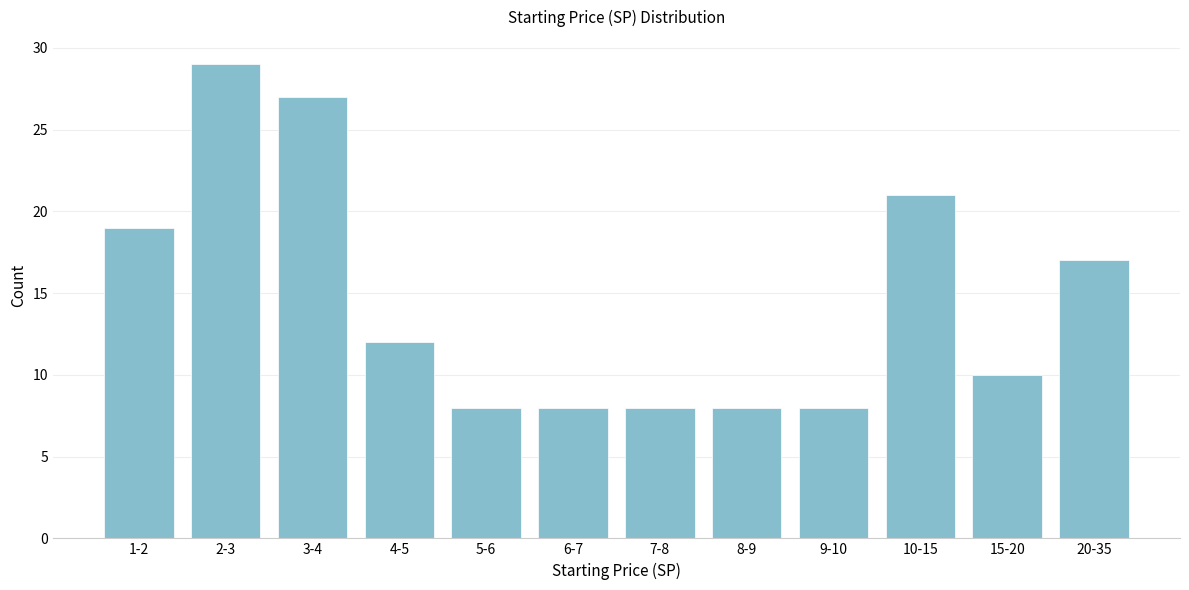

Reading left to right, what are all the values shown in this chart?

19	29	27	12	8	8	8	8	8	21	10	17